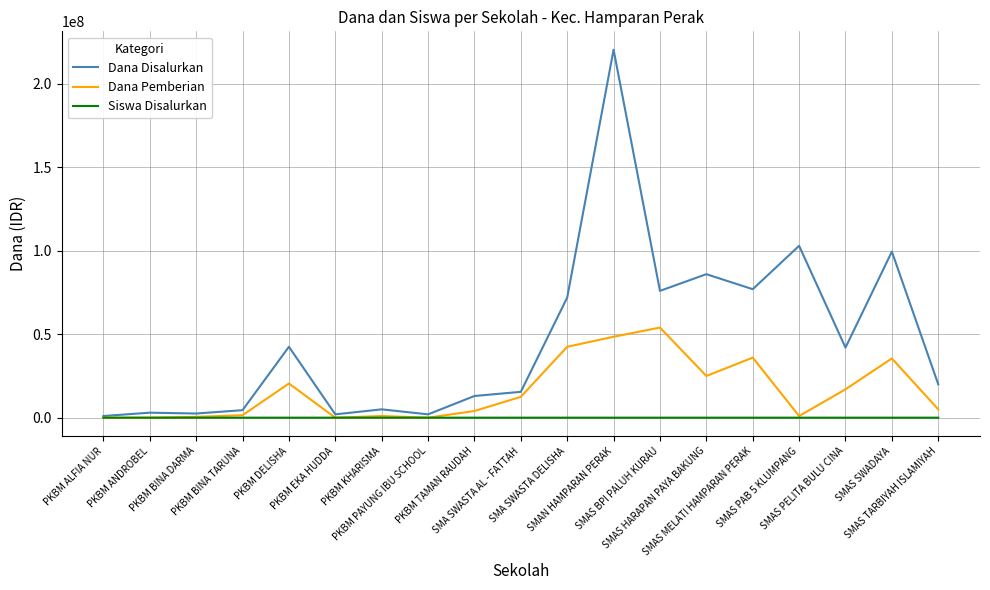

Does the chart display data point markers on the line(s)?

No